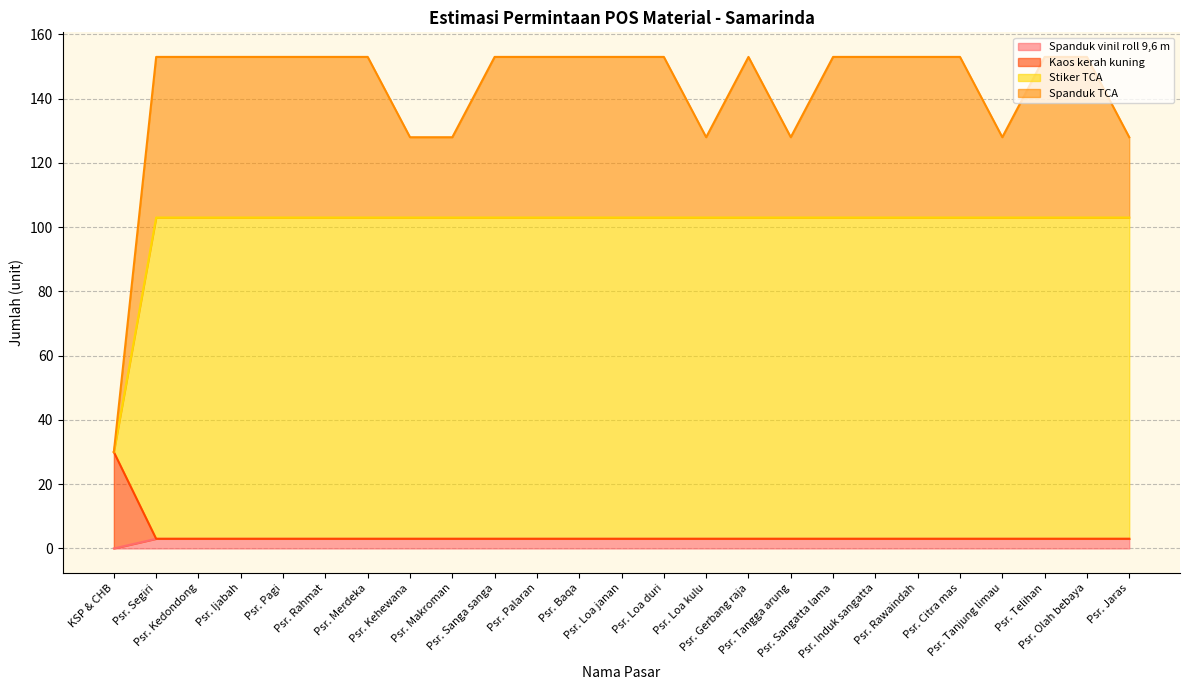

Does the chart display data point markers on the line(s)?

No